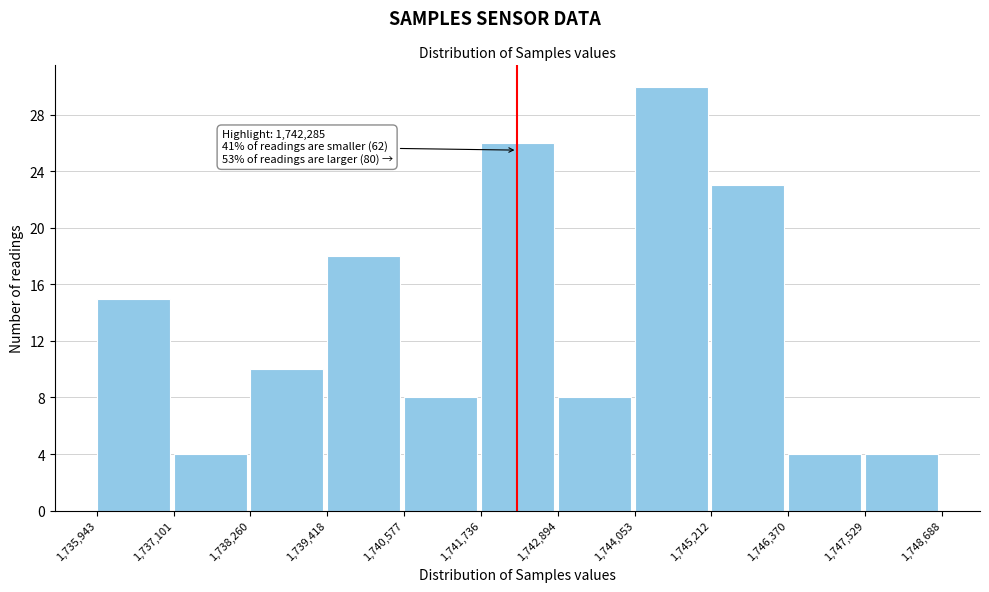

Over which range of the x-axis is the bar tallest?

1,744,053 to 1,745,212